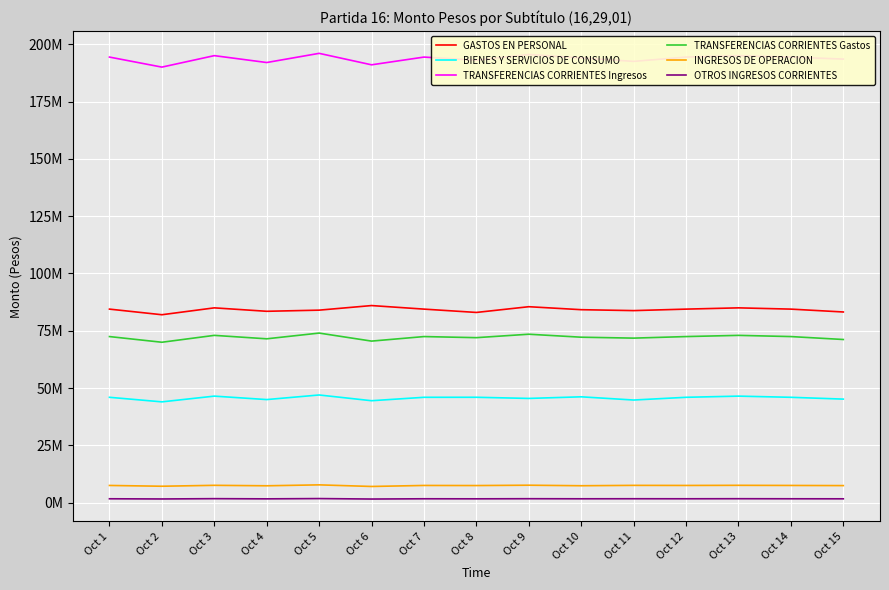

What is the highest value of the INGRESOS DE OPERACION series?

7800000